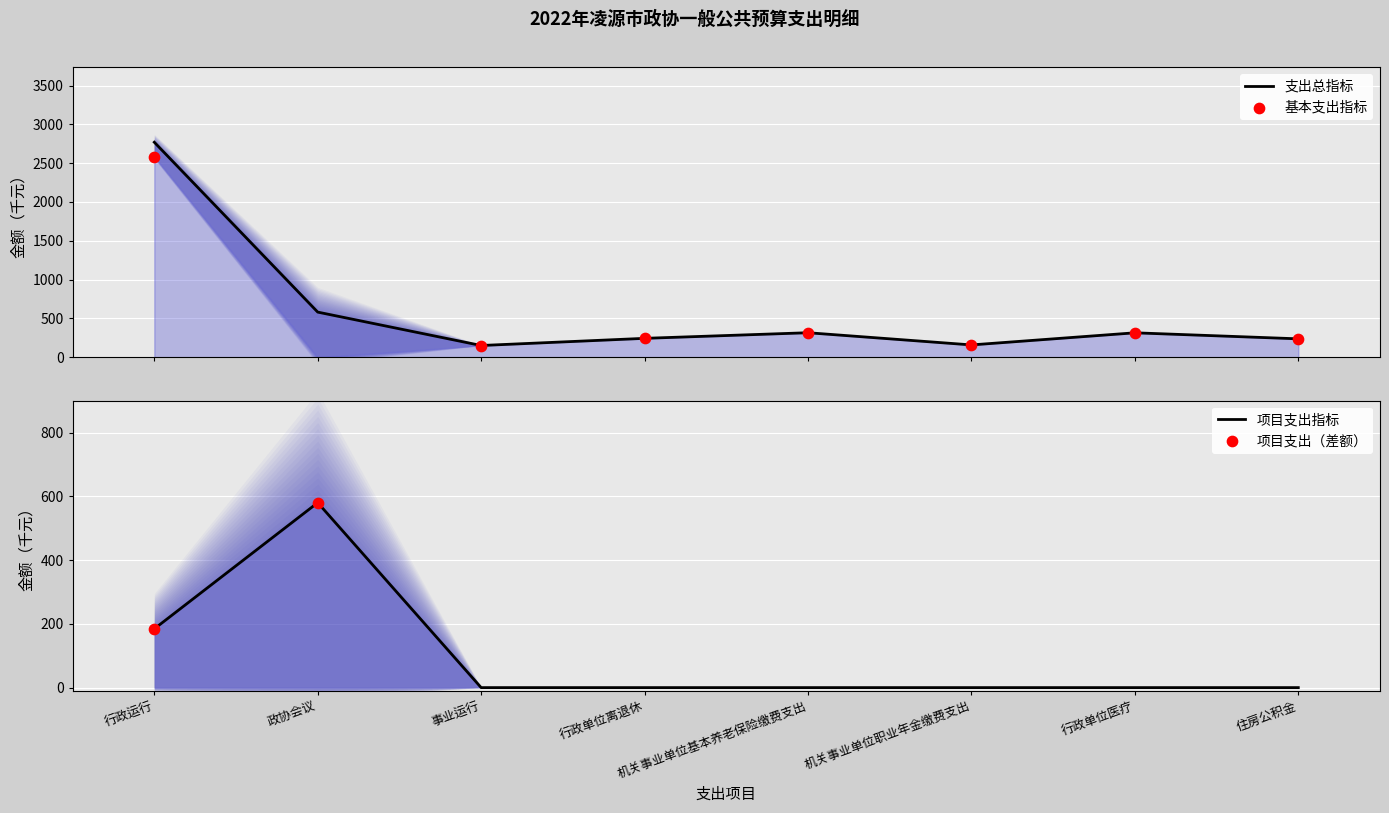

What is the change in value from 政协会议 to 事业运行?

-430.5